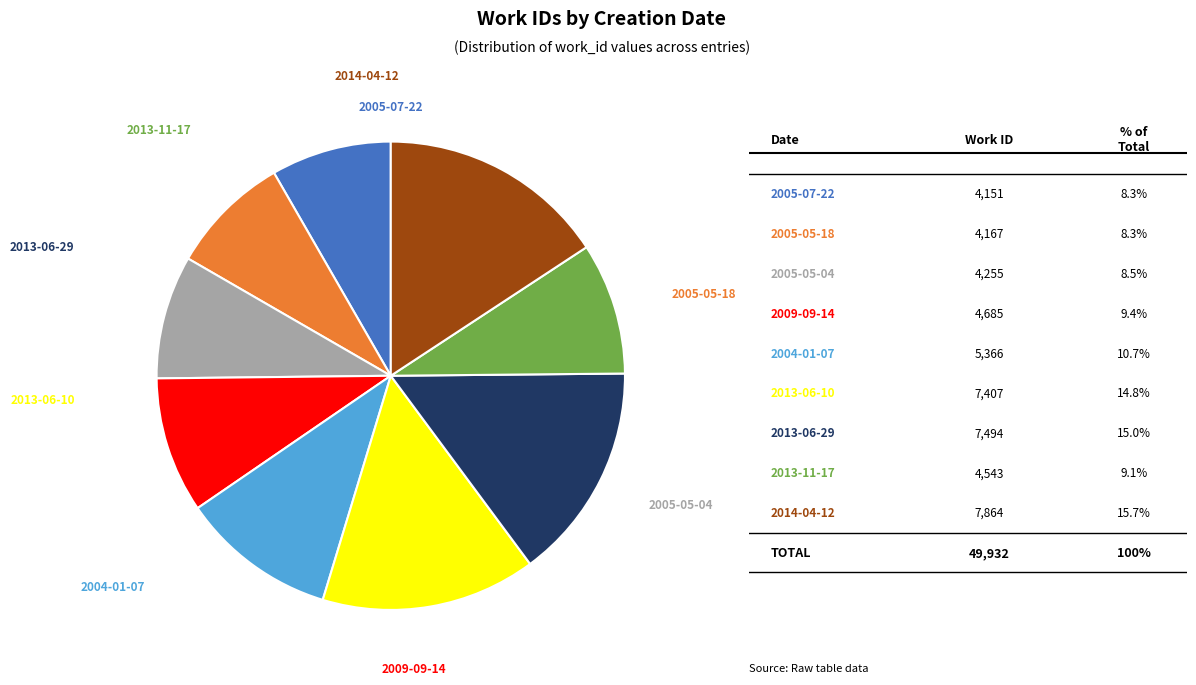

To the nearest percent, what percentage of the pie is 2005-07-22?

8%